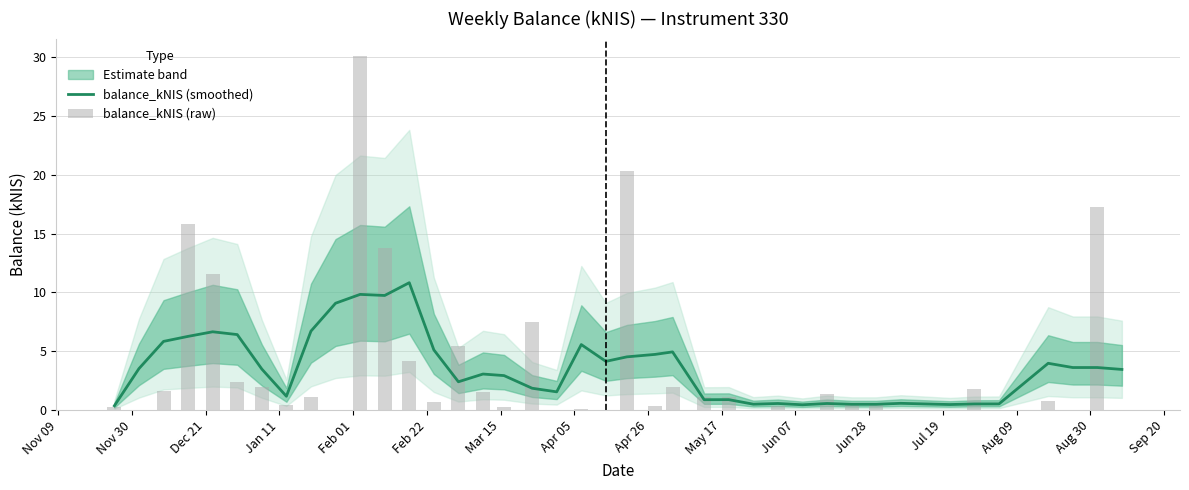

What is the lowest value of the balance_kNIS (smoothed) series?

0.4